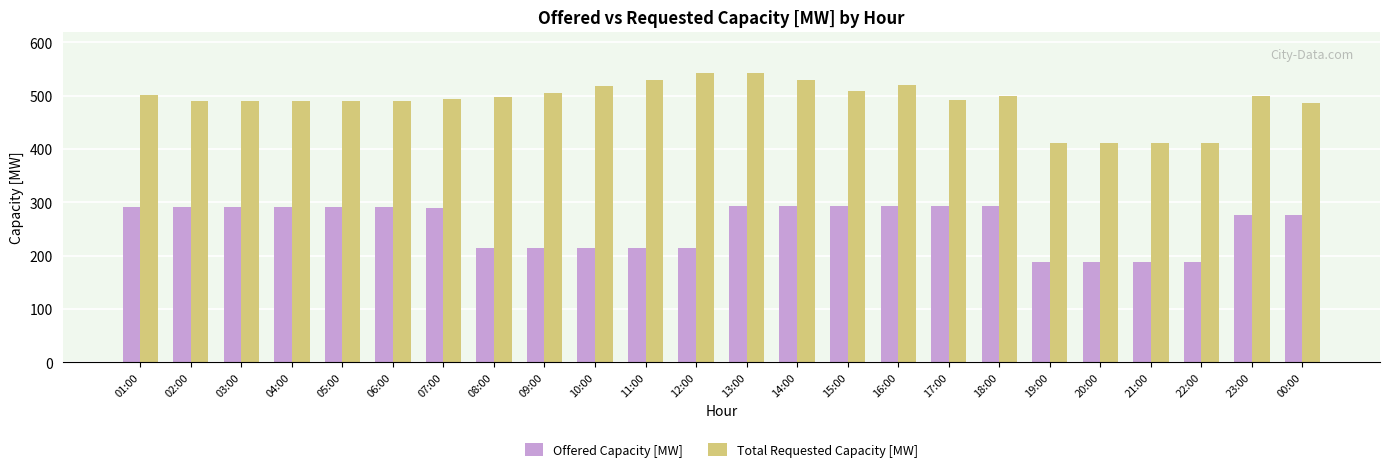

Between 07:00 and 18:00, which series saw the biggest shift?

Total Requested Capacity [MW]